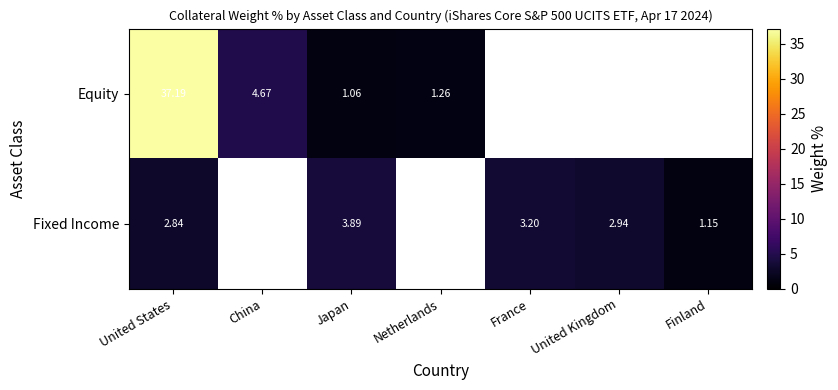

What is the minimum value for Fixed Income?

1.1